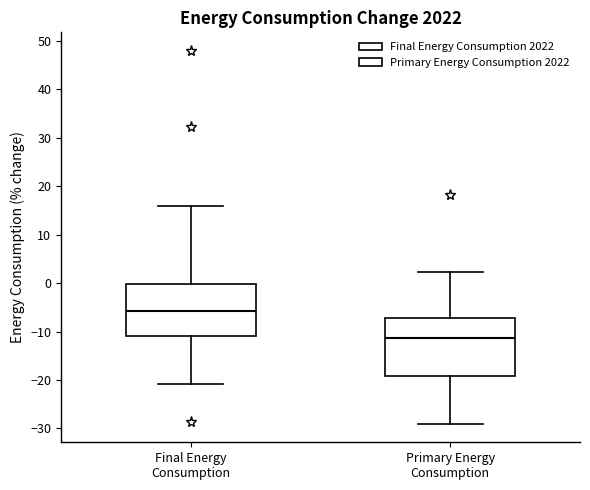

Reading left to right, read every box against the y-axis: the position of its median line, the range the box covers, and the ends of its whiskers. The values are not printed on the chart, so give them approximately, as read against the axis.

Final Energy Consumption: median -6, box -11 to 0, whiskers -21 to 16
Primary Energy Consumption: median -11, box -19 to -7, whiskers -29 to 2